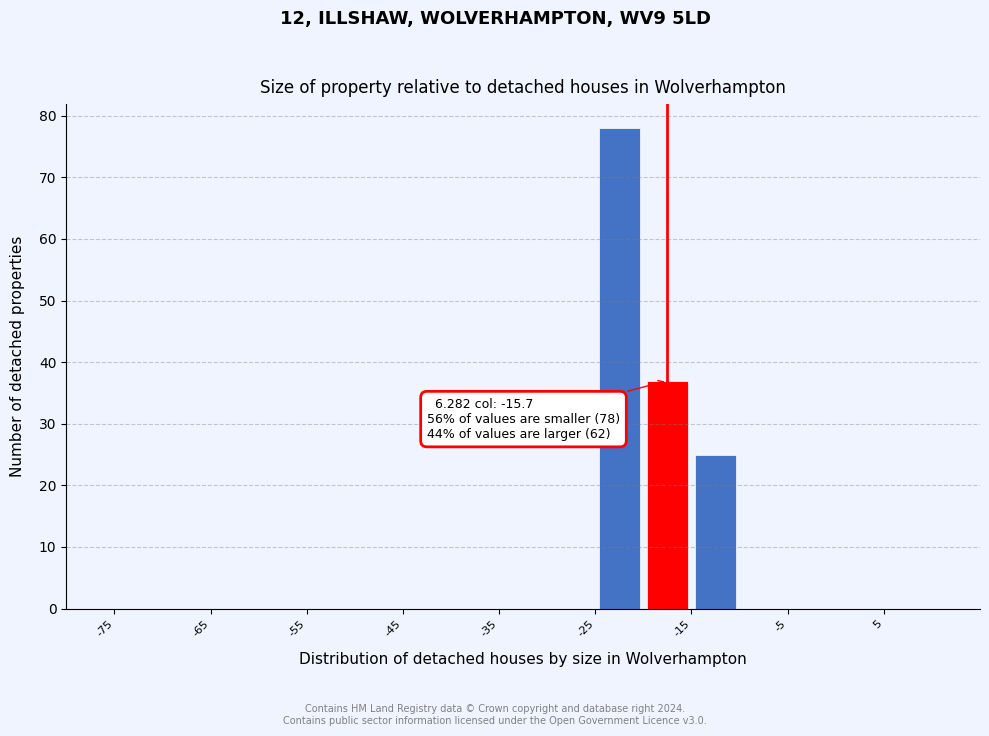

Which range on the x-axis has the tallest bar?

-25 to -20